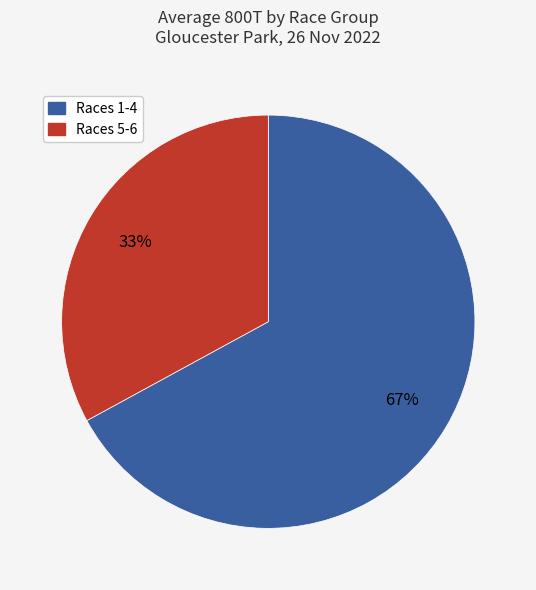

Count the number of slices in the pie.

2